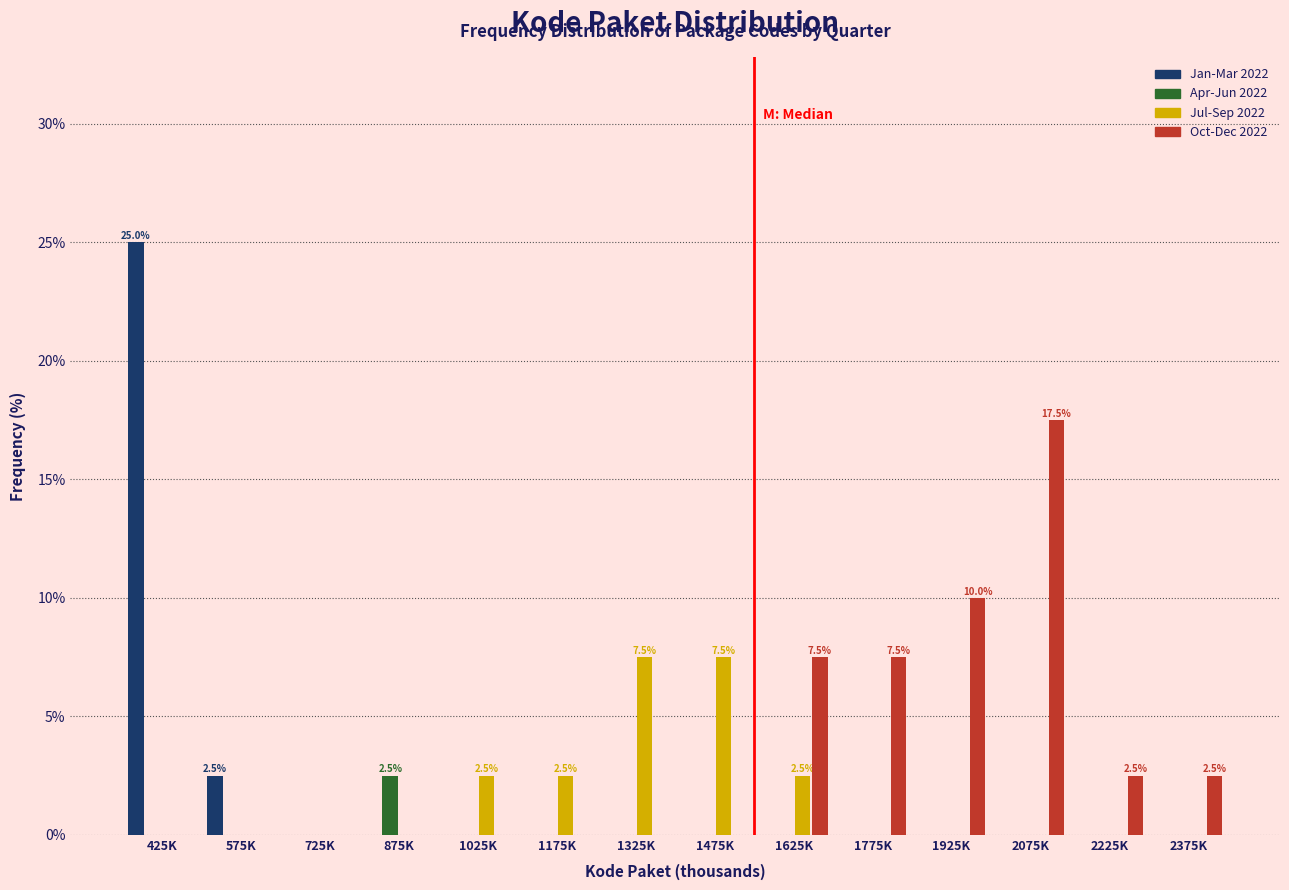

The Oct-Dec 2022 series shows 0.0 at 575K. True or false?

True